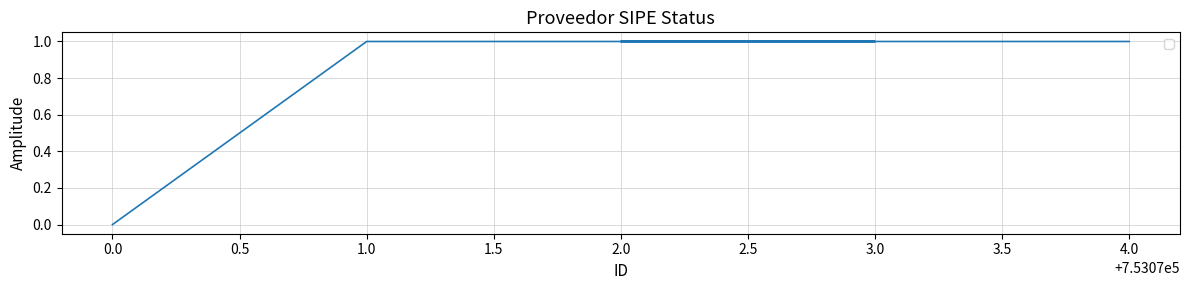

Approximately how many times larger is the value at 3.0 compared to 4.0?

1.0